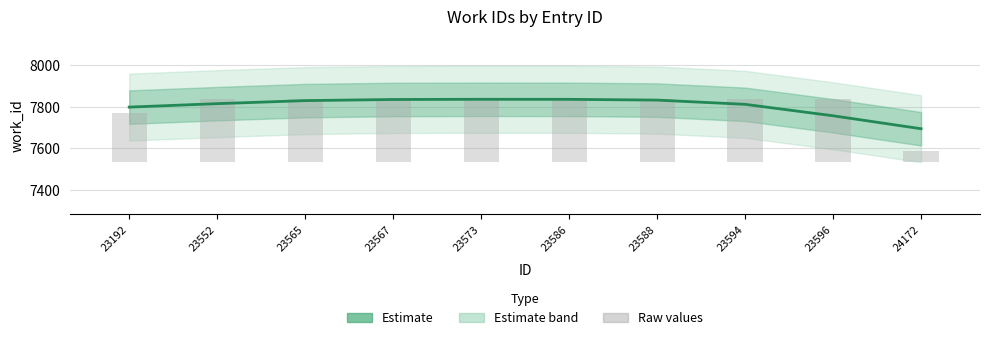

Reading left to right, what are all the values shown in this chart?

work_id (estimate): 7797.6	7814.0	7828.6	7834.0	7834.9	7834.7	7831.1	7810.8	7756.2	7694.3
work_id (raw): 232.0	298.0	298.0	298.0	298.0	298.0	298.0	298.0	298.0	50.0